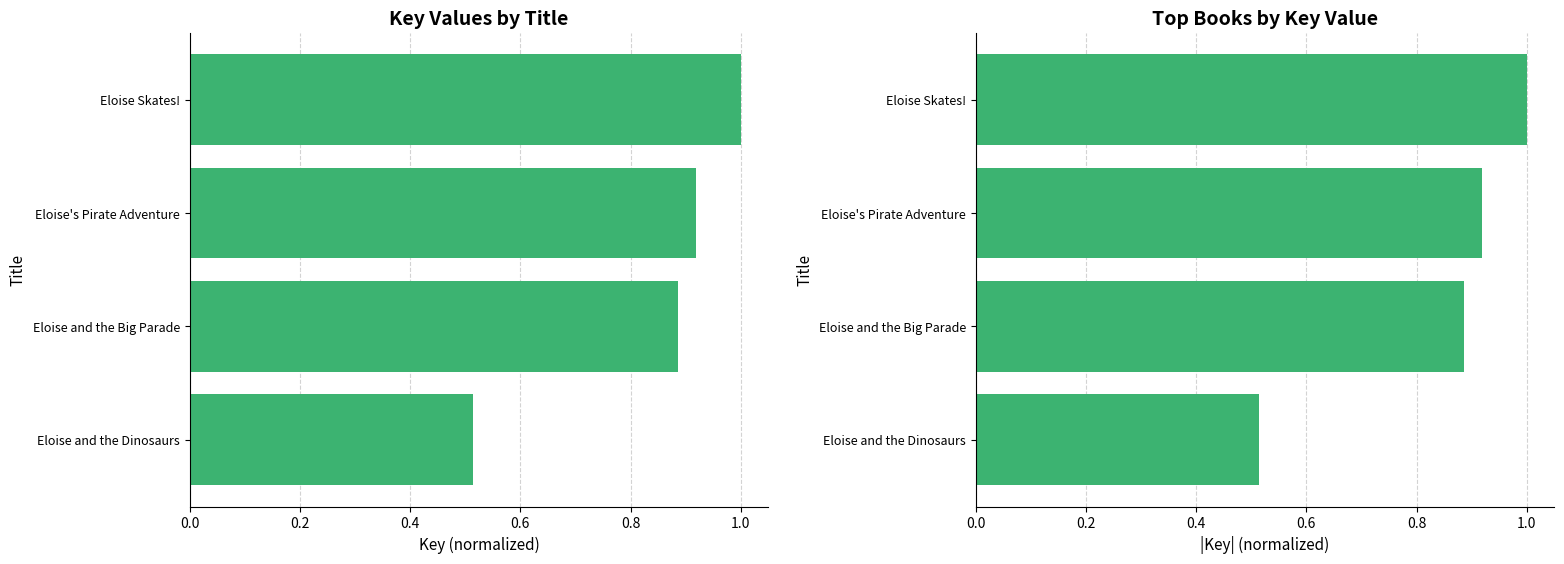

What is the sum of all values?

3.3